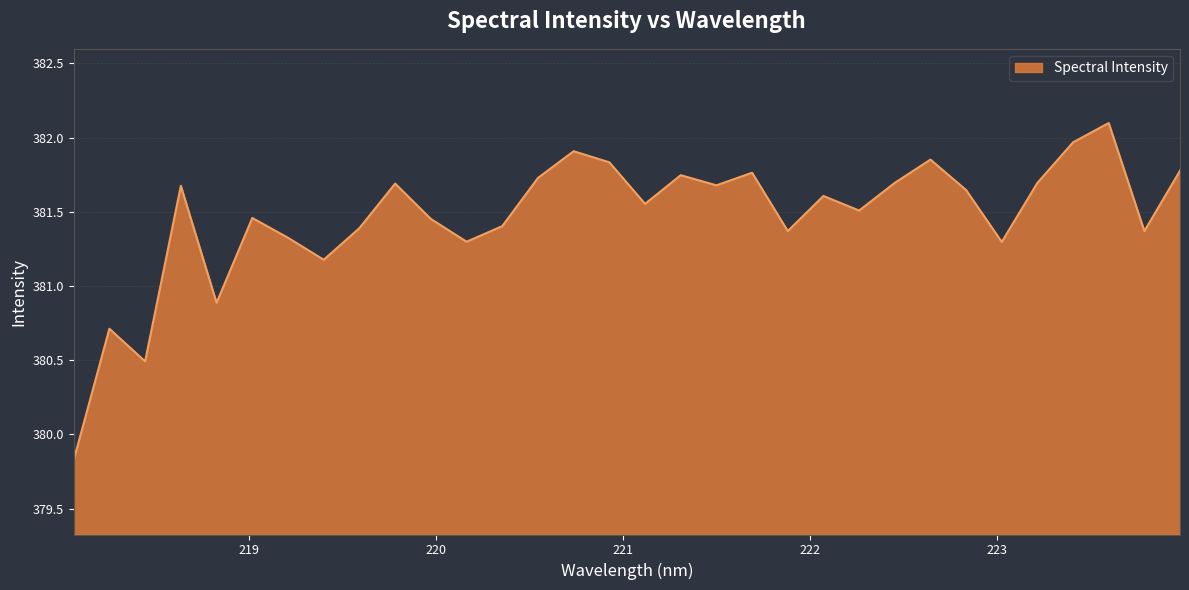

What is the difference between the maximum and minimum values?

2.3